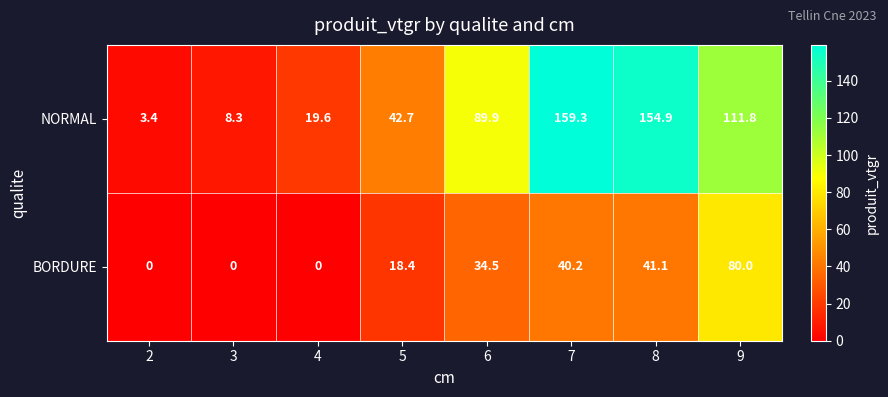

Count the number of categories in the chart.

8